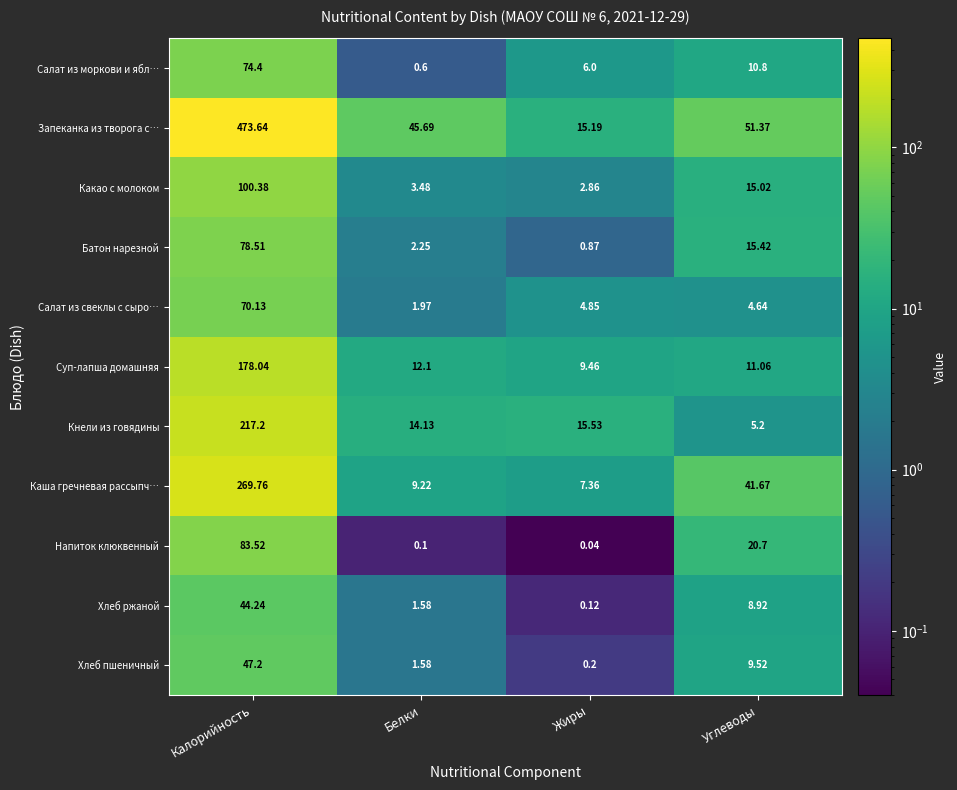

What is the maximum value shown in the chart?

473.6